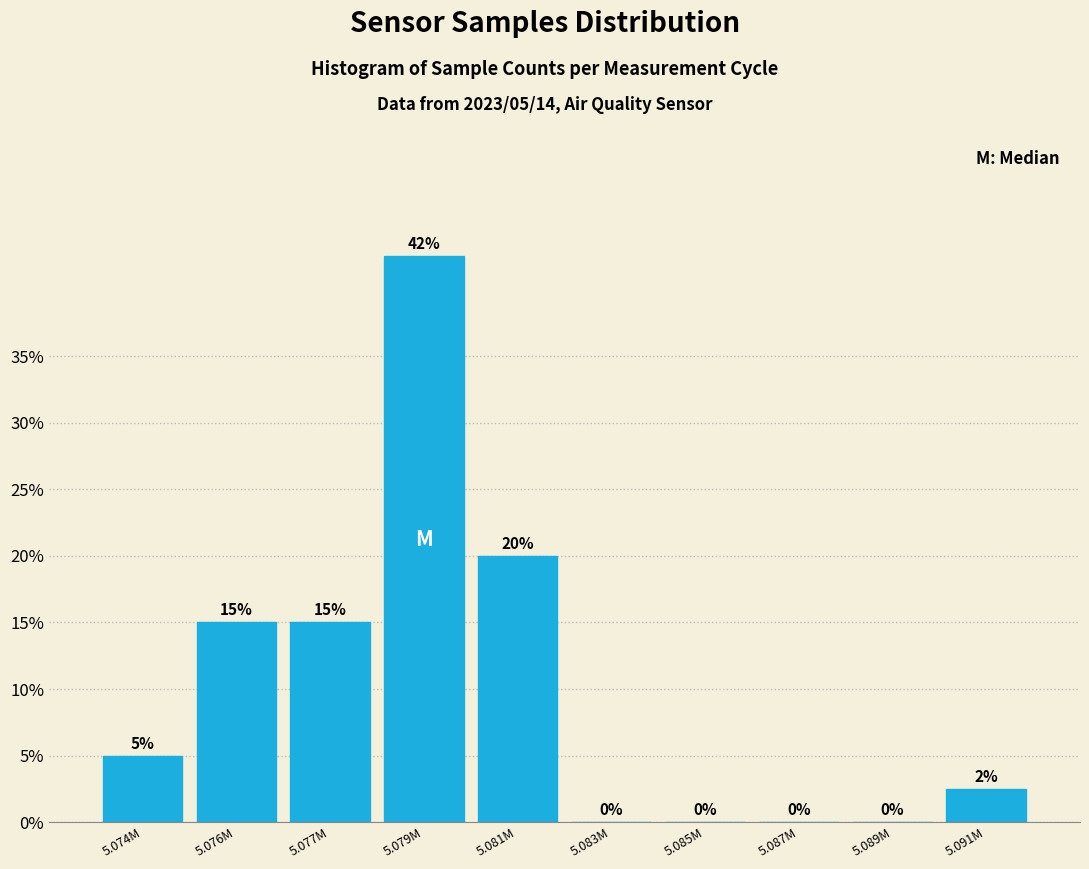

Which has a higher value, 5.091M or 5.074M?

5.074M